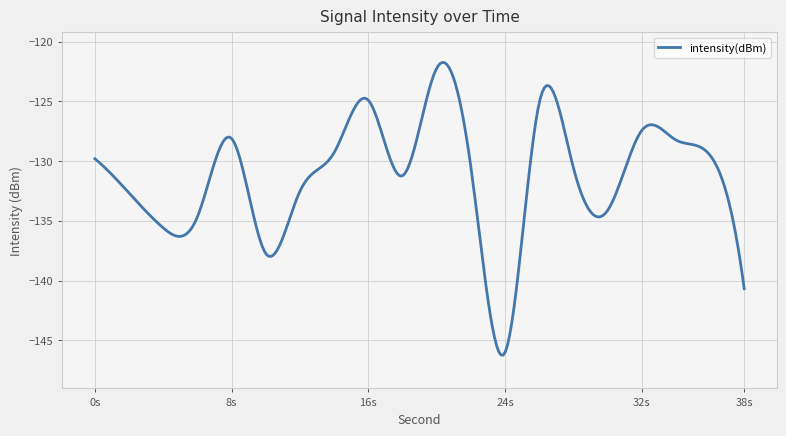

What is the difference between the maximum and minimum values?

24.5